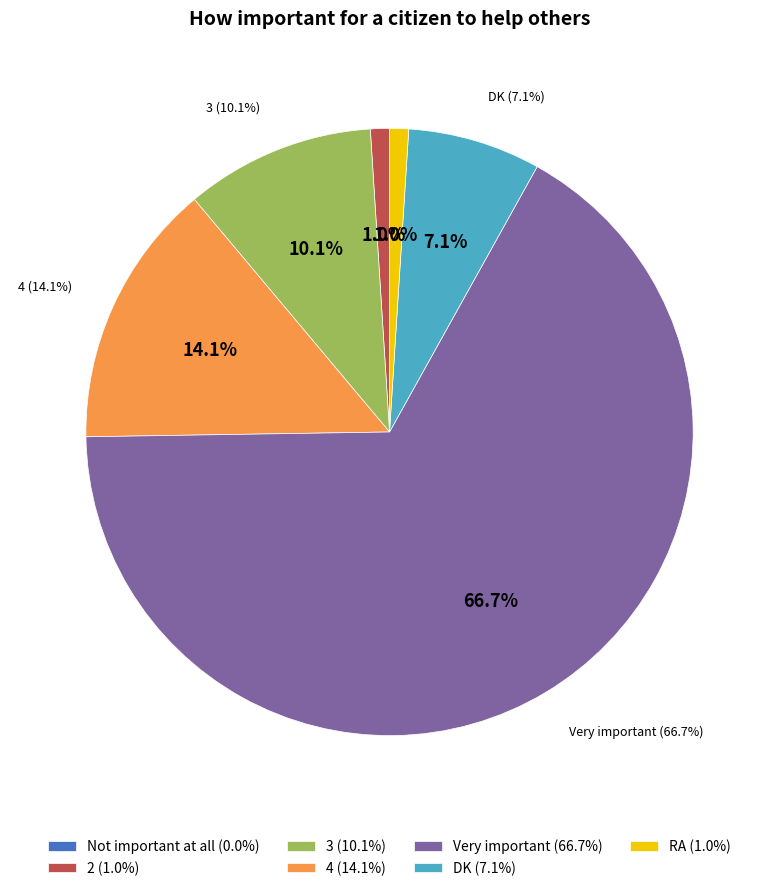

To the nearest percent, what percentage of the pie is DK?

7%